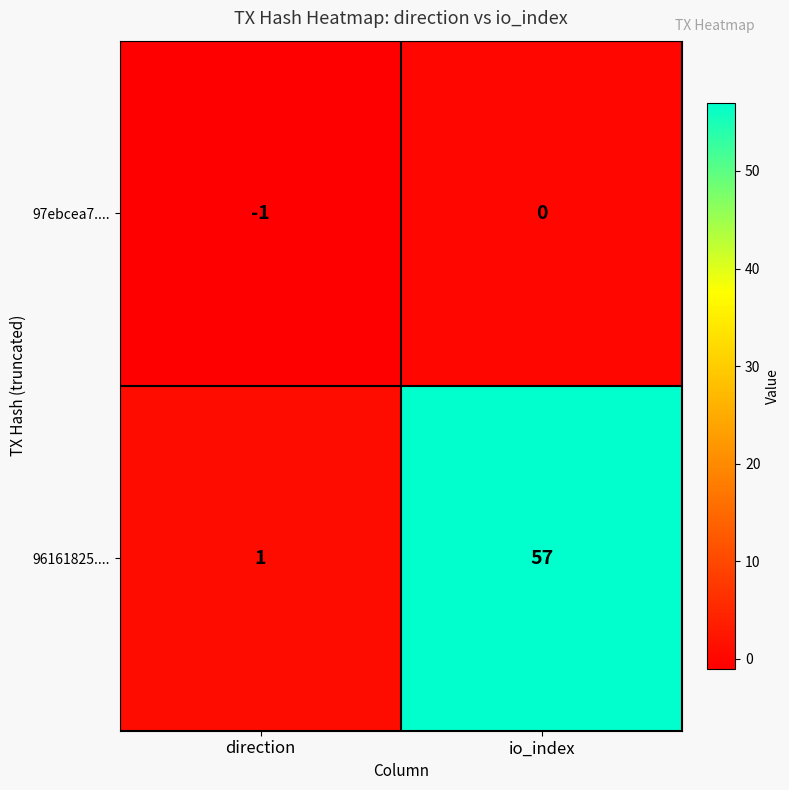

Reading left to right, list all the values displayed in this chart.

97ebcea7....: direction=-1	io_index=0
96161825....: direction=1	io_index=57